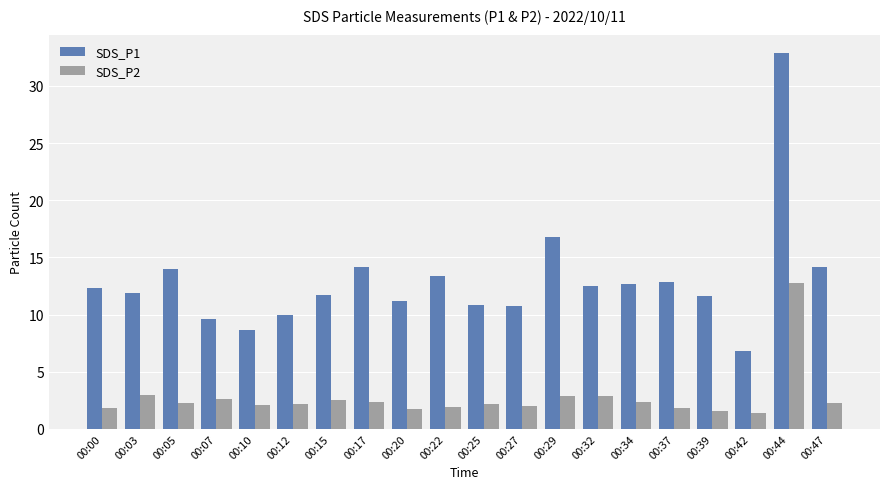

What is the minimum value shown in the chart?

1.4